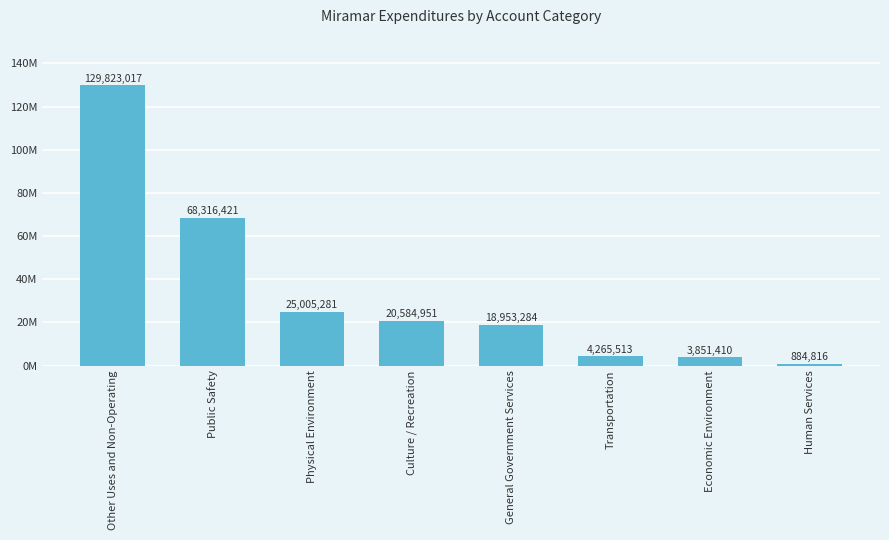

Reading right to left, list all the values displayed in this chart.

Human Services=884816	Economic Environment=3851410	Transportation=4265513	General Government Services=18953284	Culture / Recreation=20584951	Physical Environment=25005281	Public Safety=68316421	Other Uses and Non-Operating=129823017